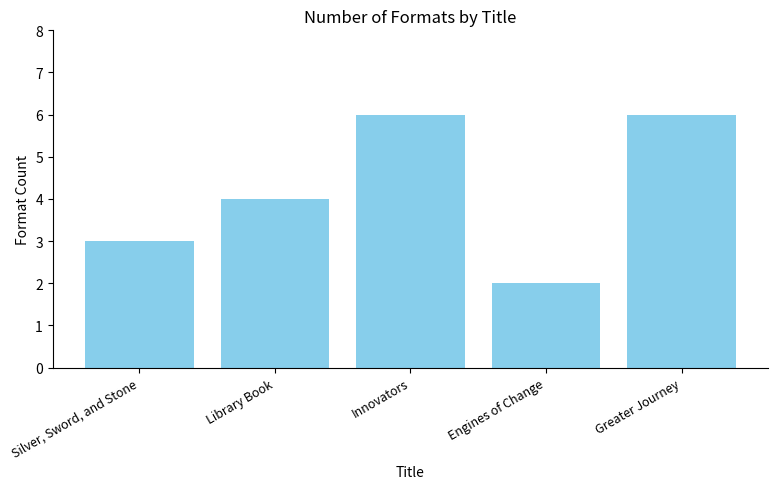

Reading left to right, list all the values displayed in this chart.

Silver, Sword, and Stone=3	Library Book=4	Innovators=6	Engines of Change=2	Greater Journey=6